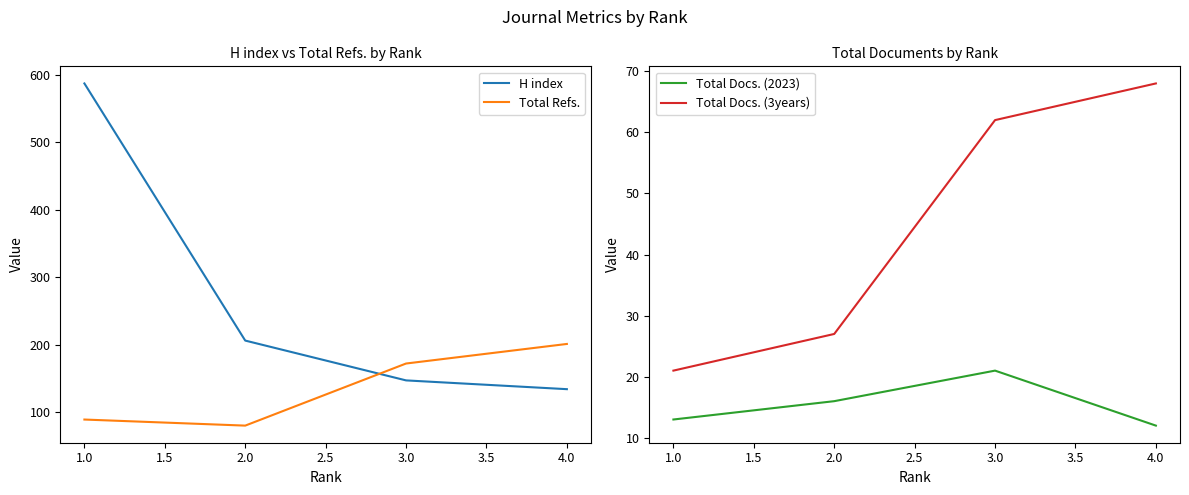

What is the difference between the maximum and minimum values in the Total Docs. (2023) series?

9